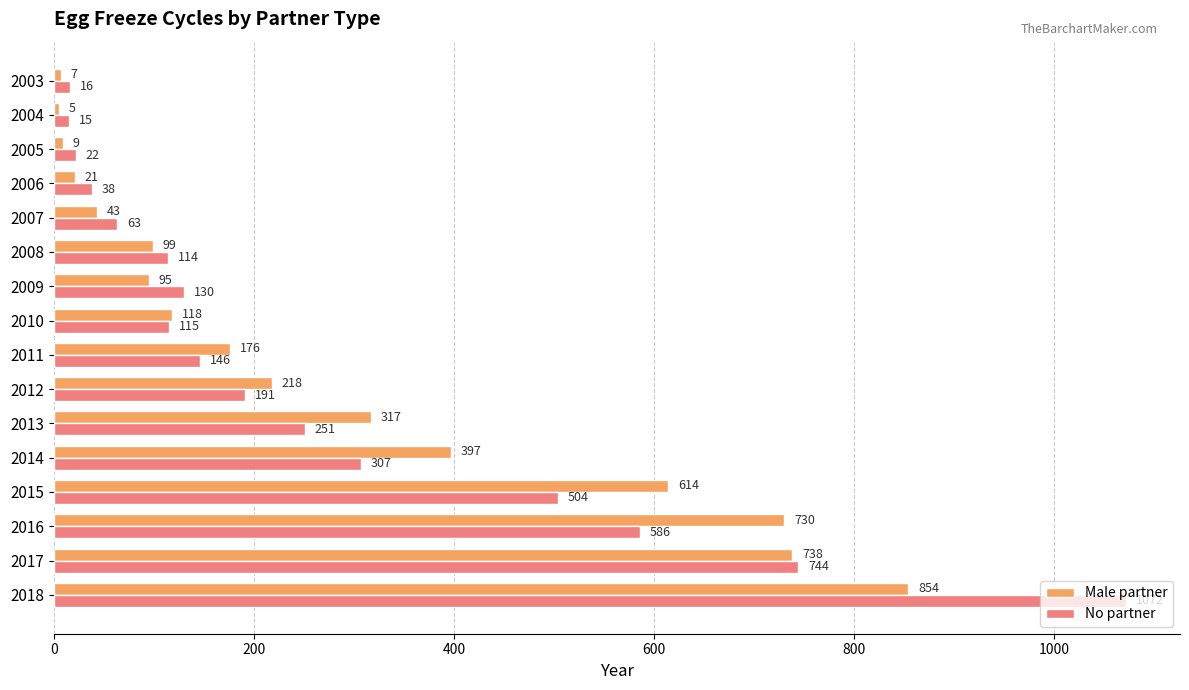

At which label does Male partner reach its minimum?

2004